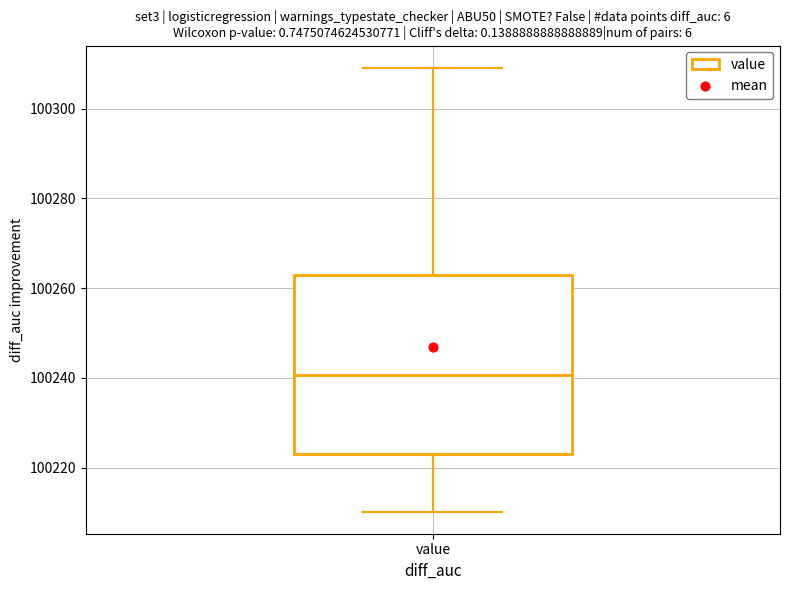

Where is the lower edge of the box for value on the y-axis? The values are not printed on the chart, so give them approximately, as read against the axis.

100222